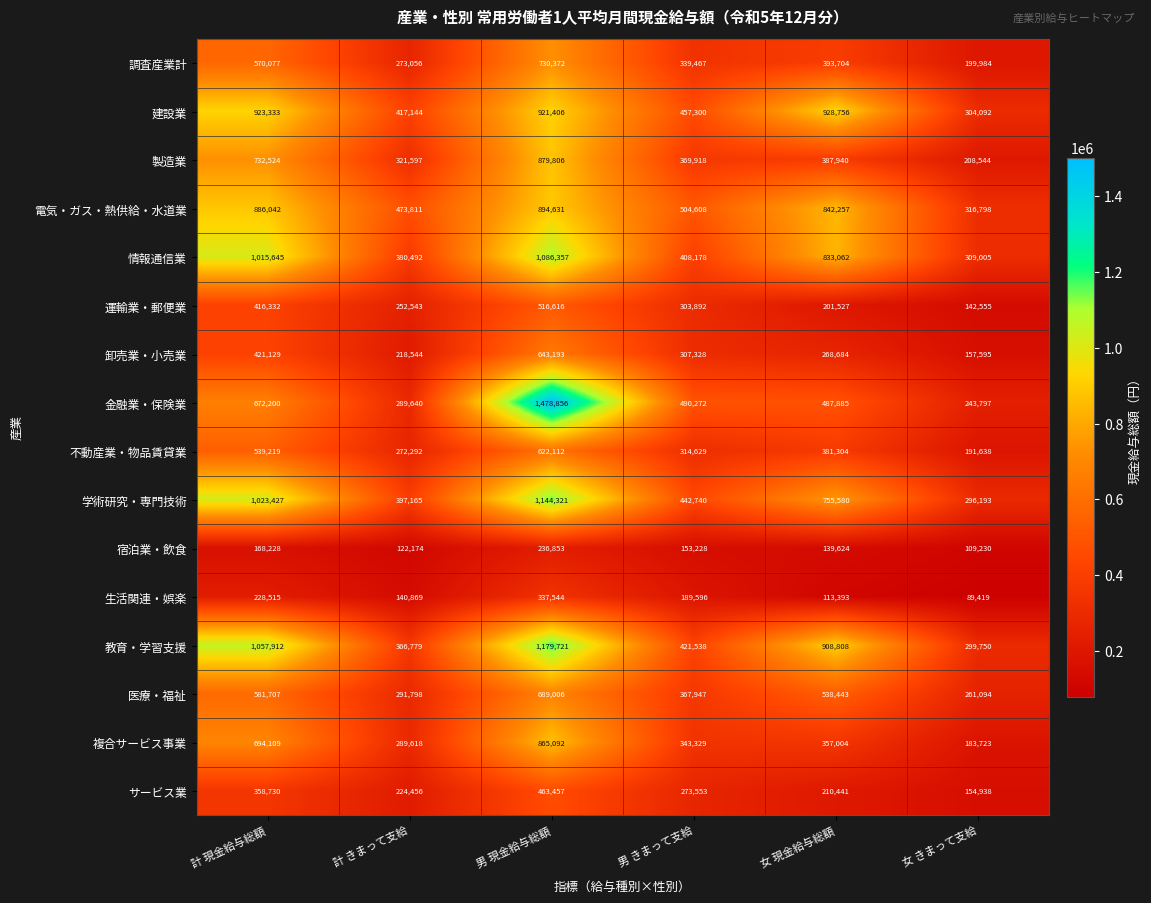

What is the difference between the maximum and minimum values in the サービス業 series?

308519